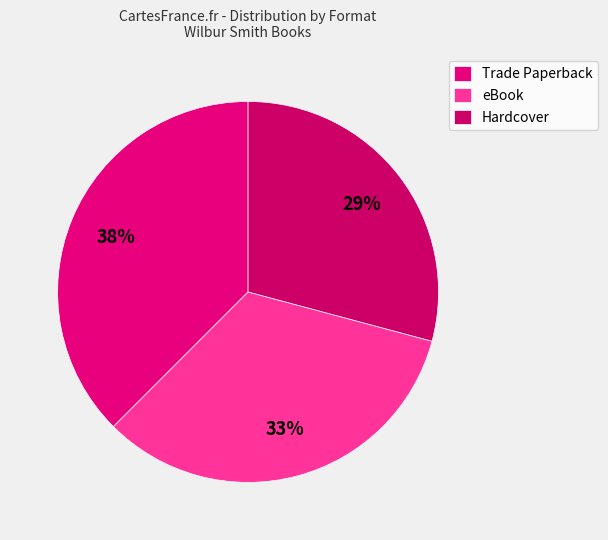

Which has a higher value, eBook or Trade Paperback?

Trade Paperback